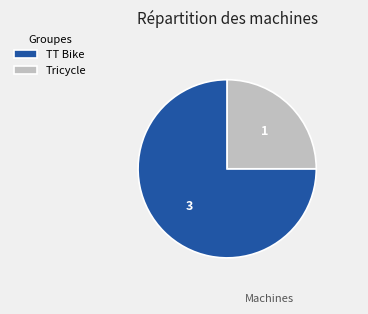

Is the sum of Tricycle and TT Bike greater than half?

Yes